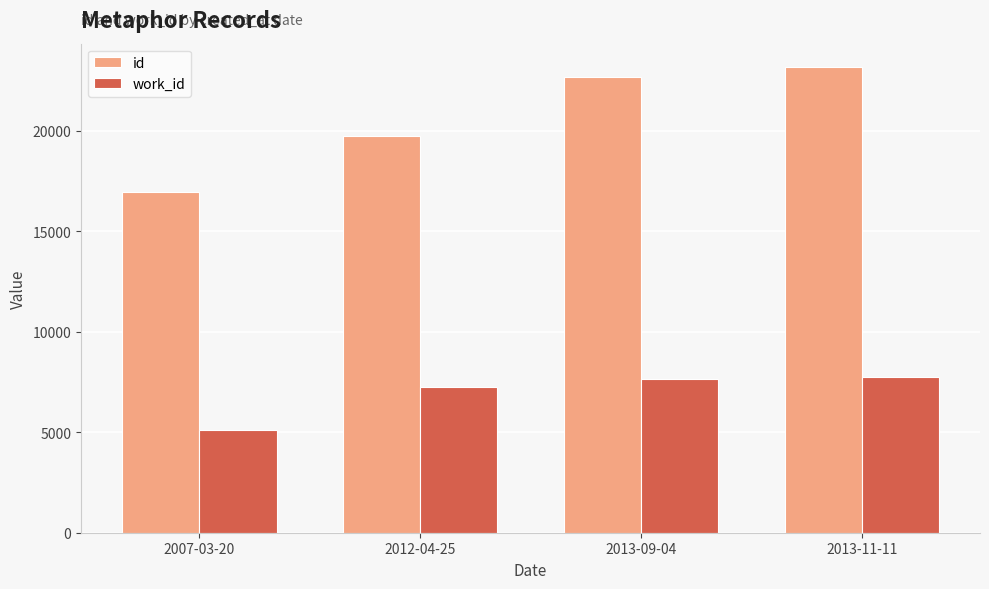

Is the value of work_id at 2012-04-25 greater than the value of id at 2007-03-20?

No